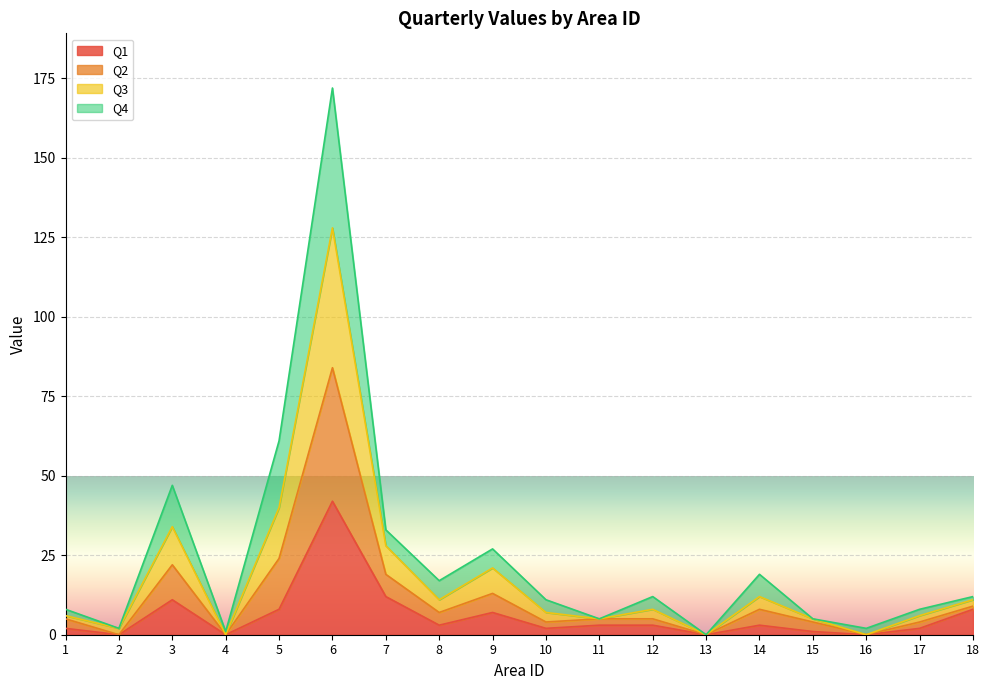

At how many categories does at least one series exceed 160?

1